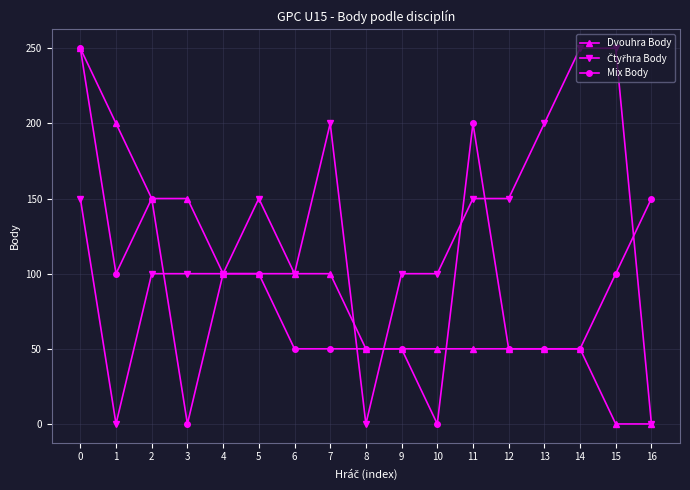

Which series changed the most between 4 and 10?

Mix Body